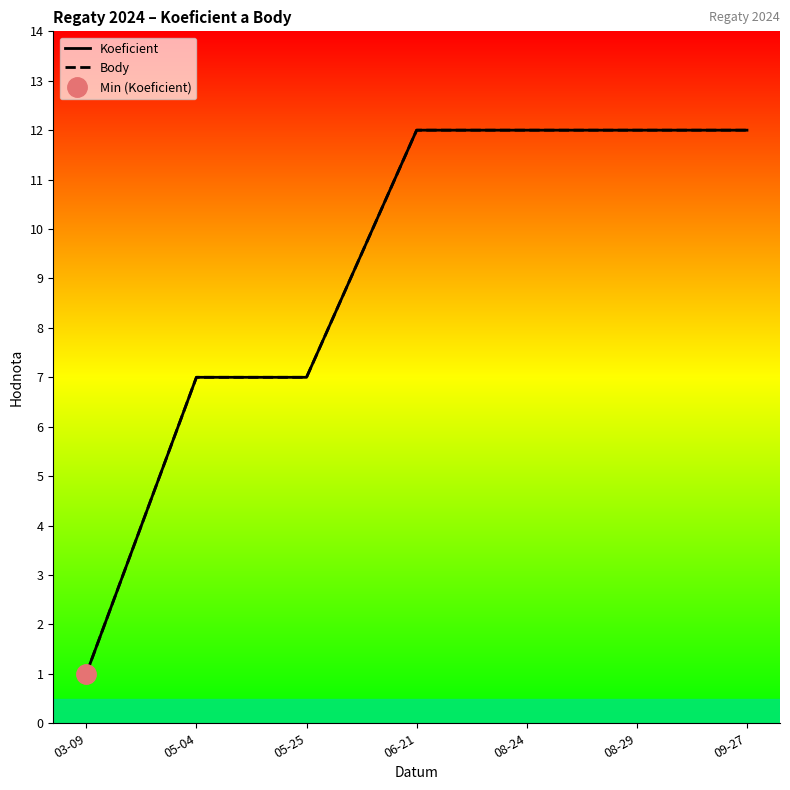

At how many categories does at least one series exceed 9?

4